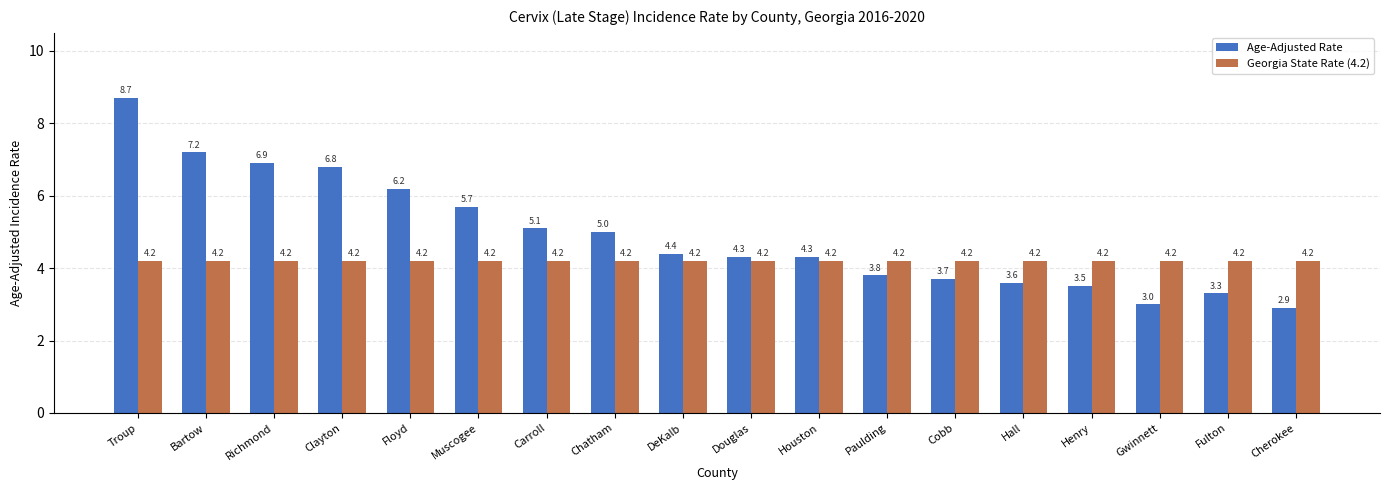

Which label corresponds to the largest value in the chart?

Troup